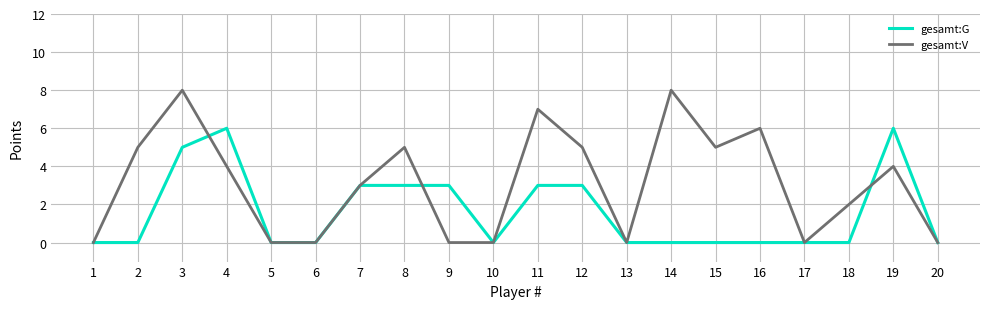

Is the value of gesamt:G at 4 greater than the value of gesamt:V at 3?

No